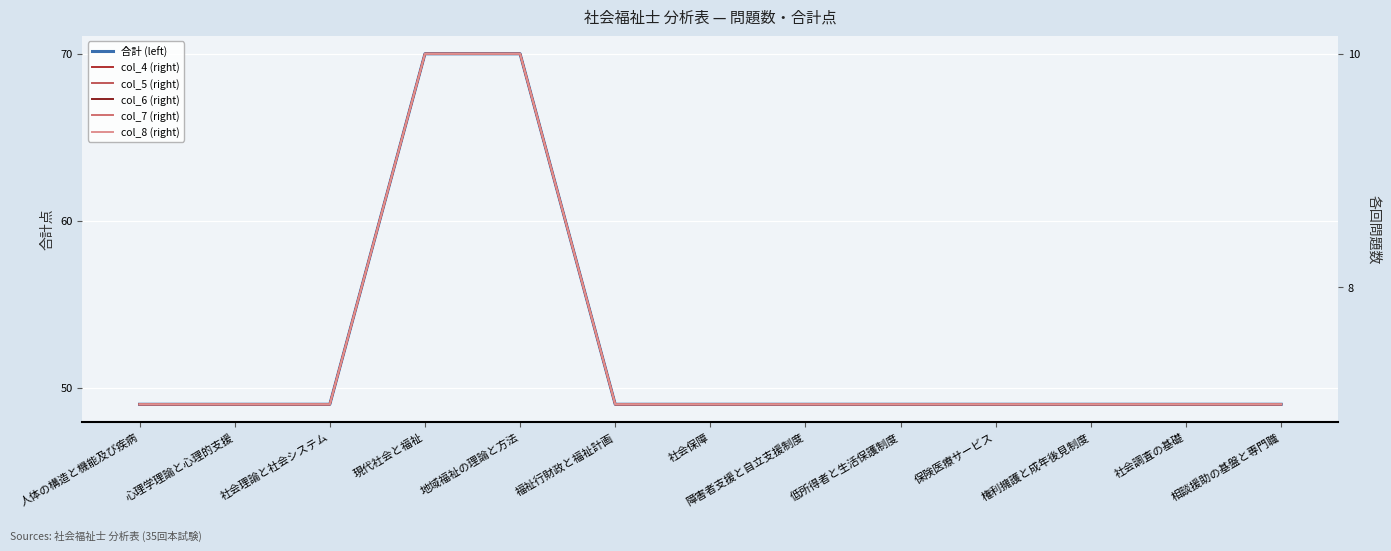

How many lines are shown in the chart?

6